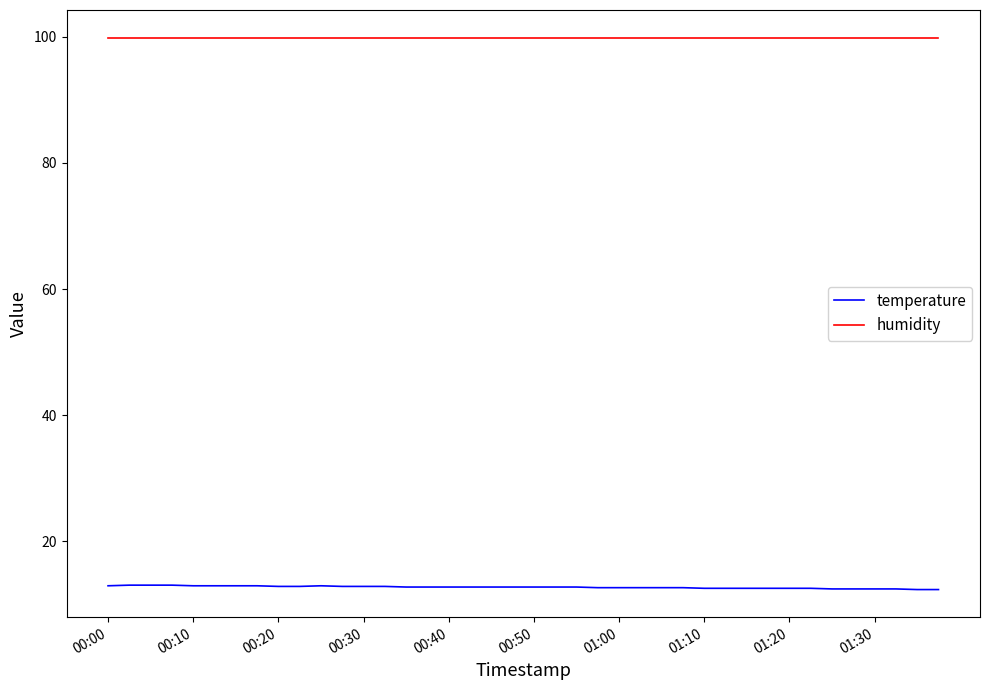

True or false: temperature and humidity intersect in this chart.

False